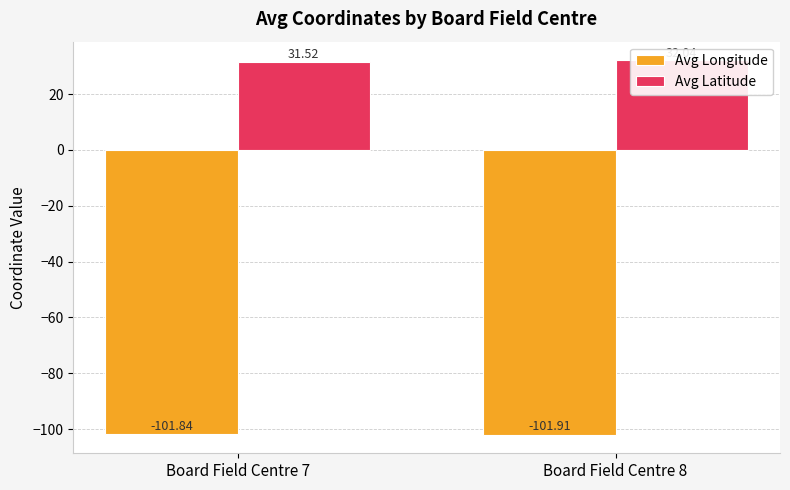

How many groups of bars are there?

2